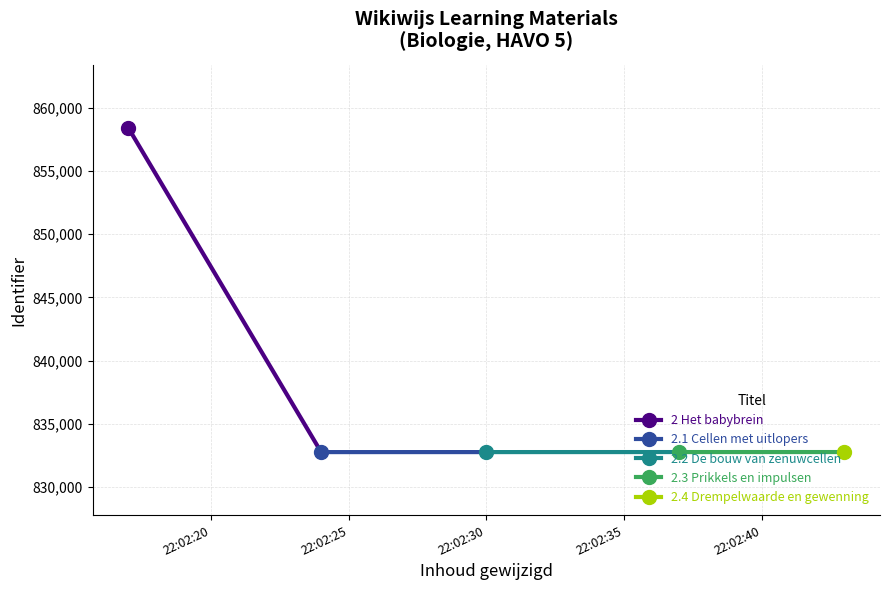

The value at 2.4 Drempelwaarde en gewenning is 1215984. True or false?

False